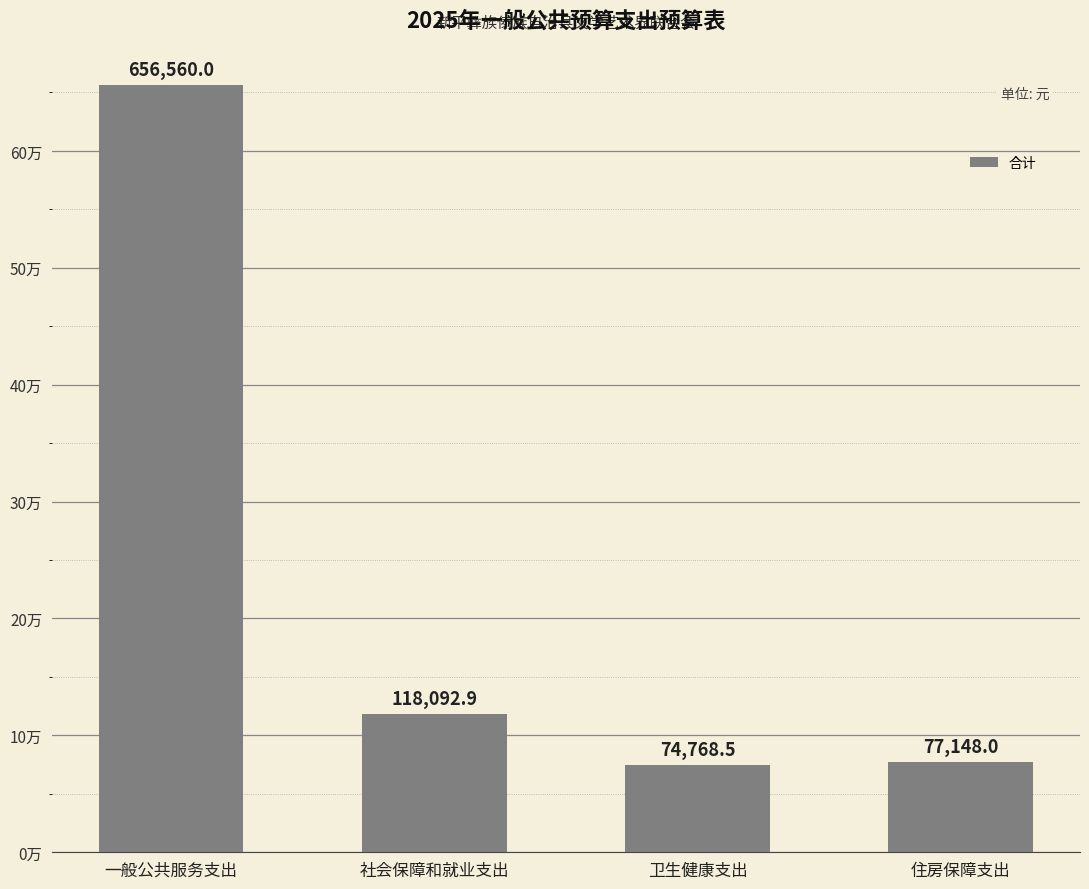

What value does the data have at 社会保障和就业支出?

118092.9